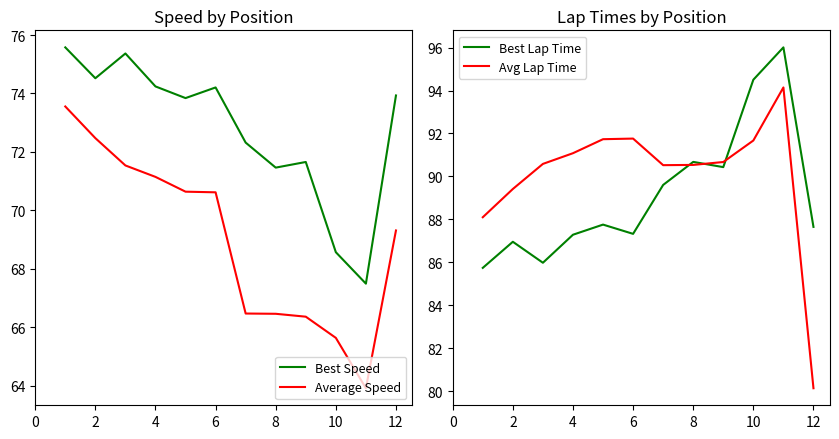

What value does the Average Speed series have at 6?

70.6